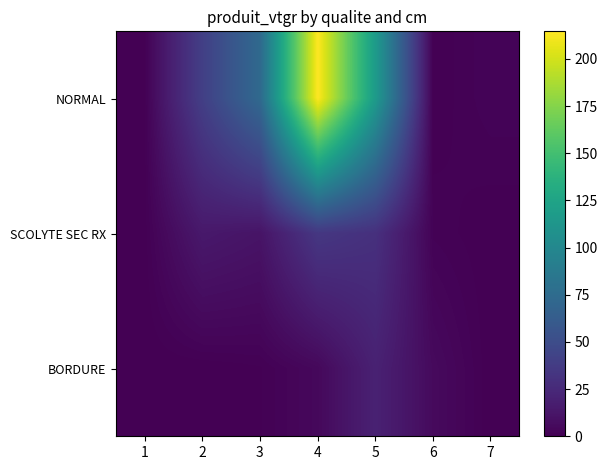

Count the number of categories in the chart.

7